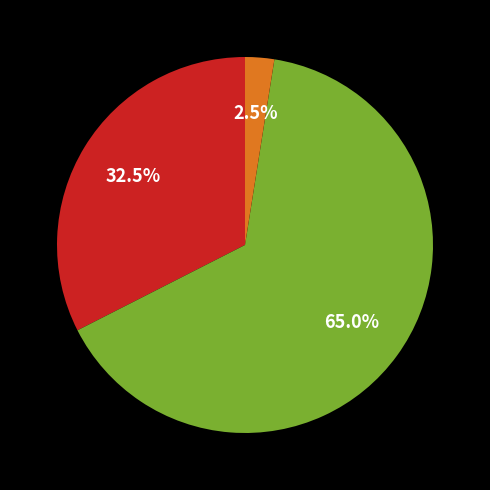

Is there any slice that represents more than half of the pie?

Yes